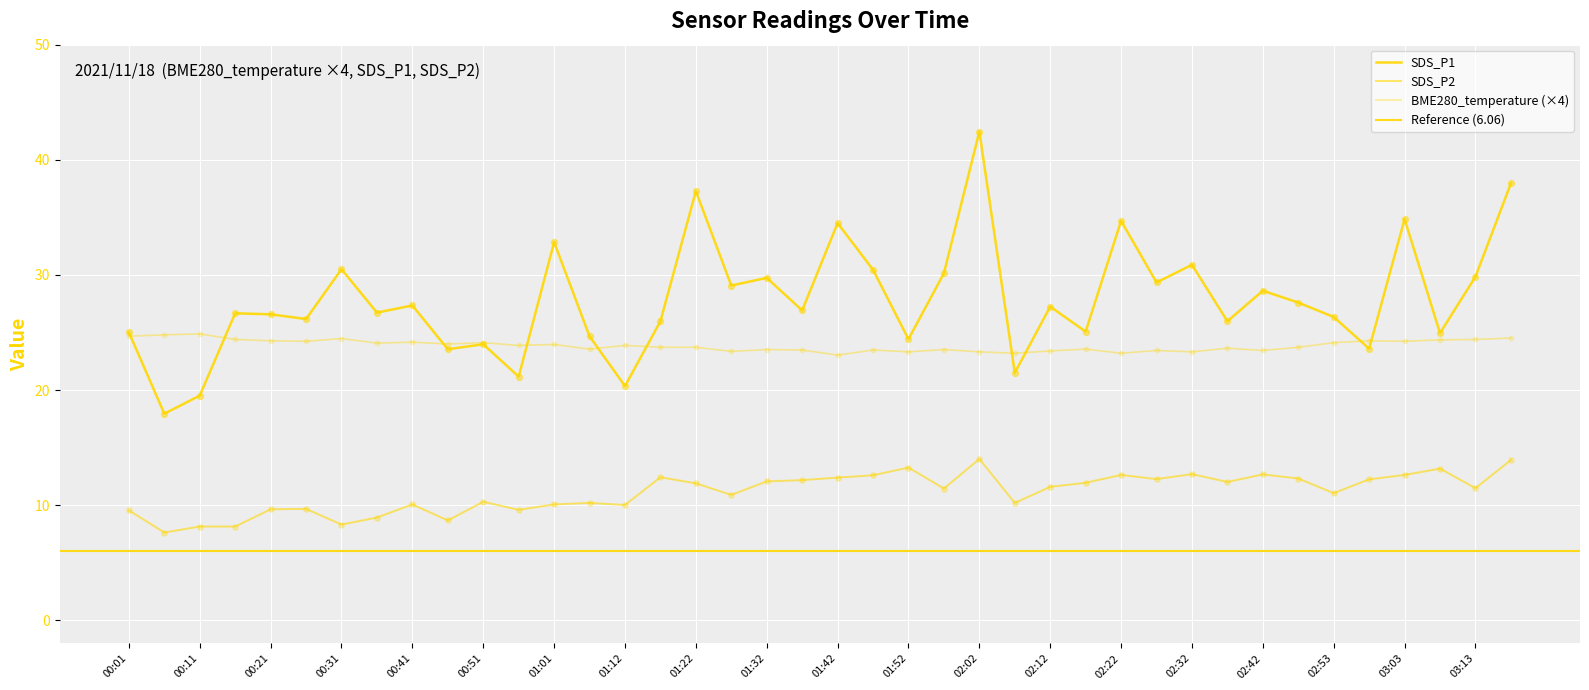

Which series has the largest total across all categories?

SDS_P1